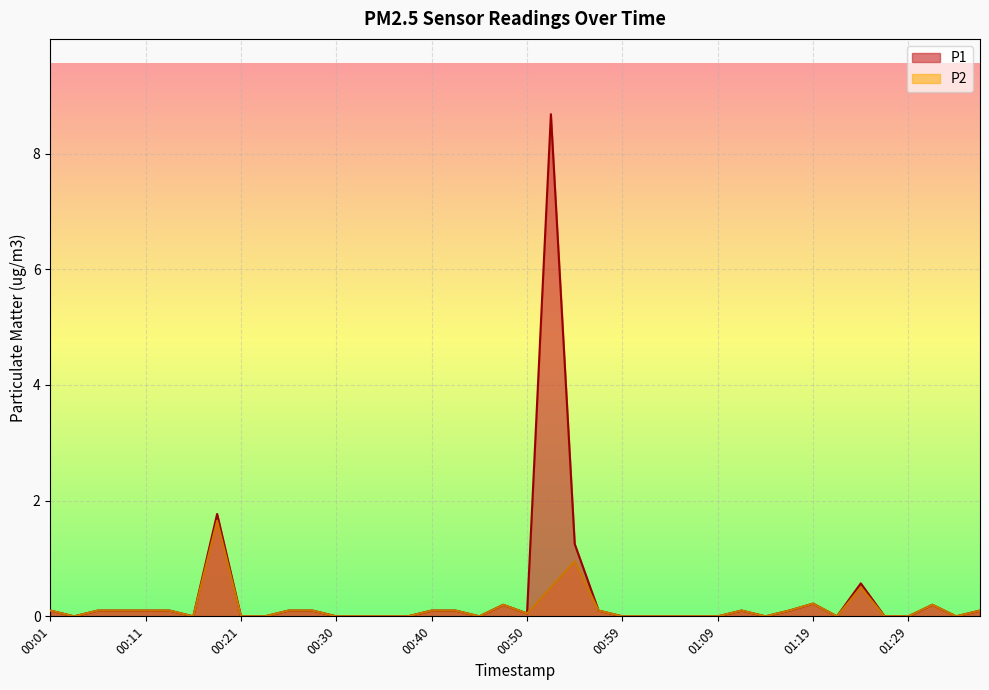

Which series has the largest total across all categories?

P1